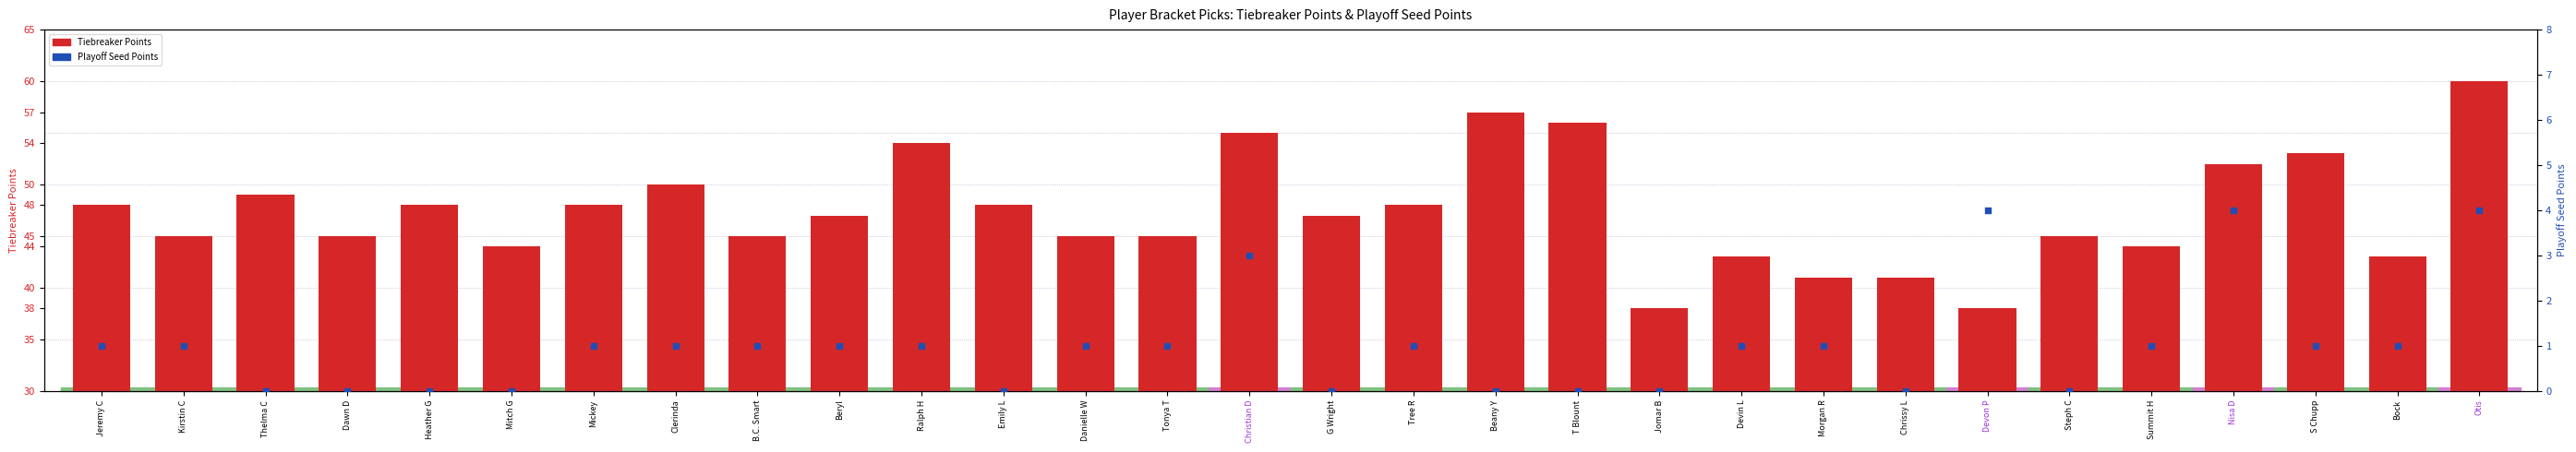

What are all the series names shown in the legend?

Tiebreaker Points, Playoff Seed Points